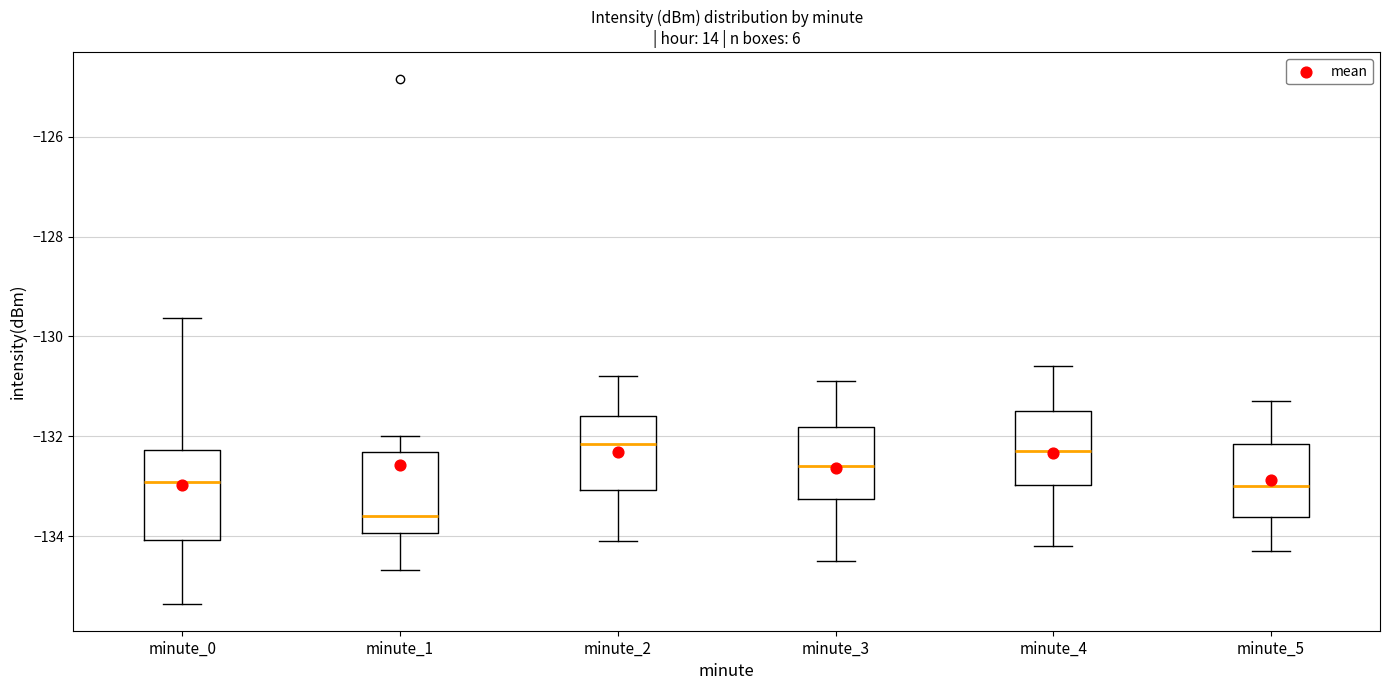

Which box's median line is the lowest?

minute_1